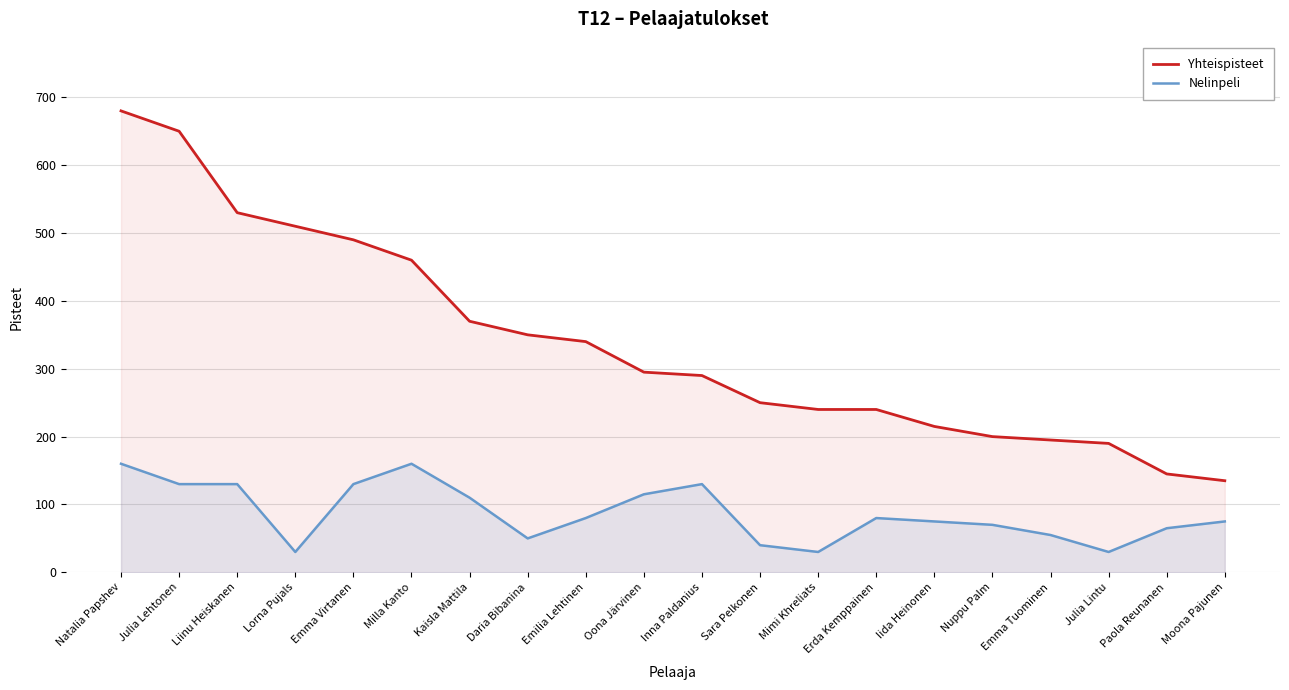

The value of Yhteispisteet at Erda Kemppainen is 240. True or false?

True